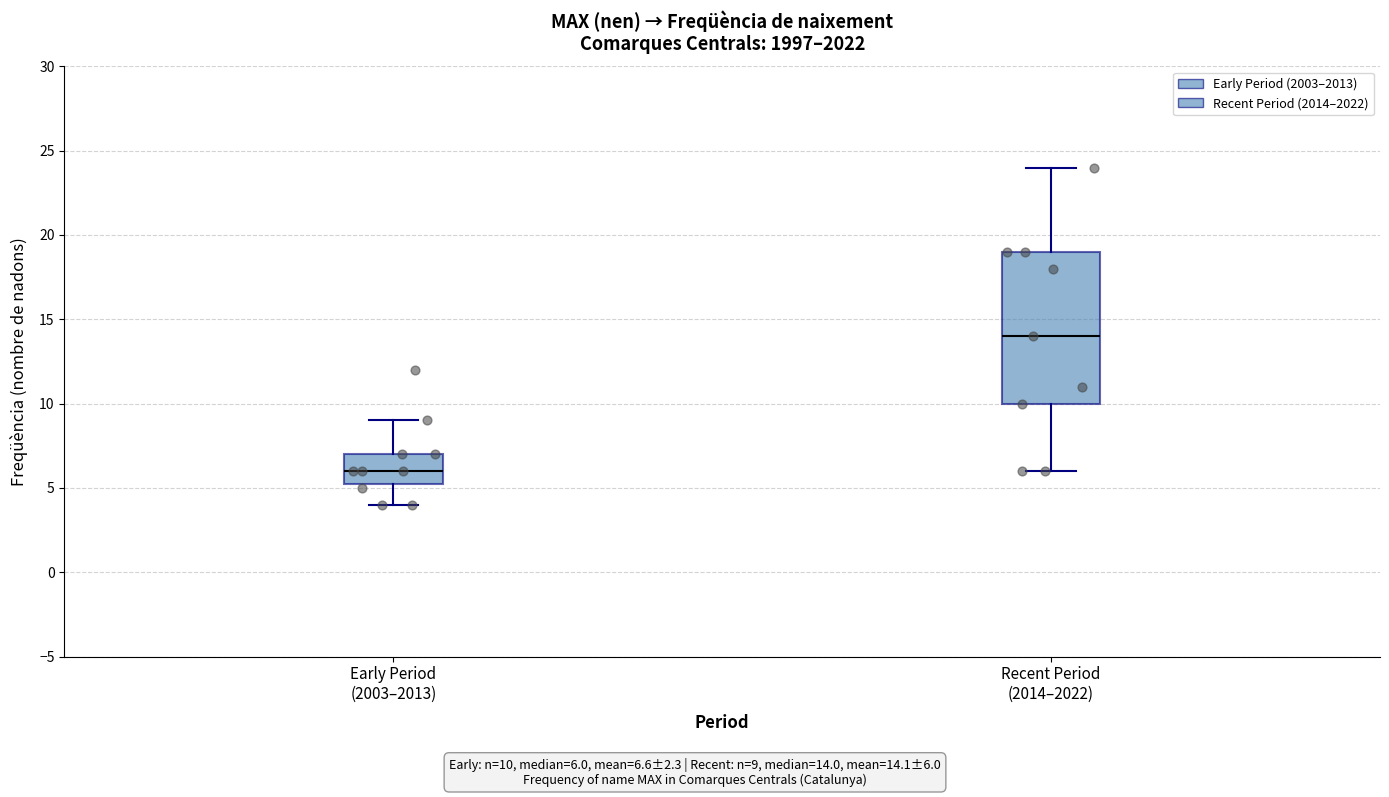

Which box's median line is the highest?

Recent Period (2014–2022)